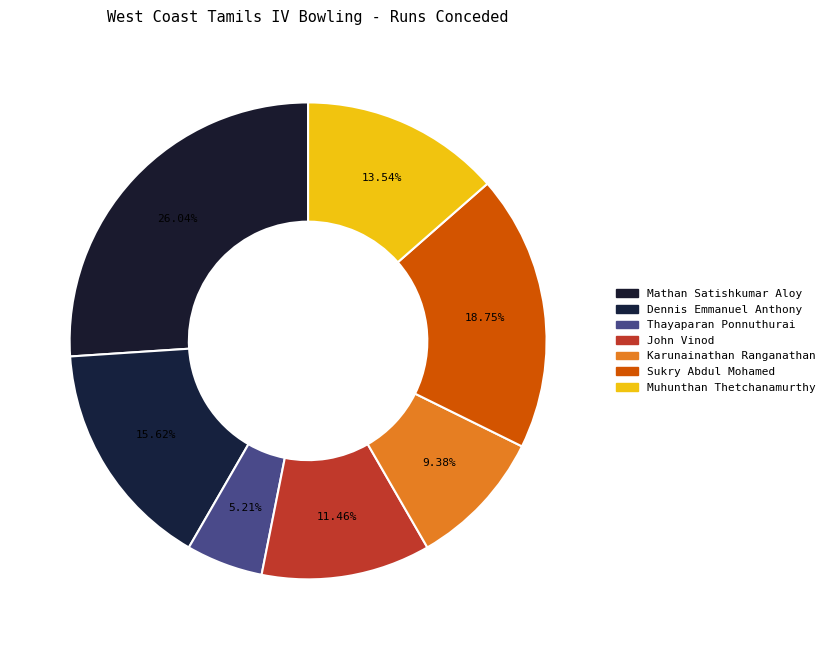

Which slice is the largest?

Mathan Satishkumar Aloy